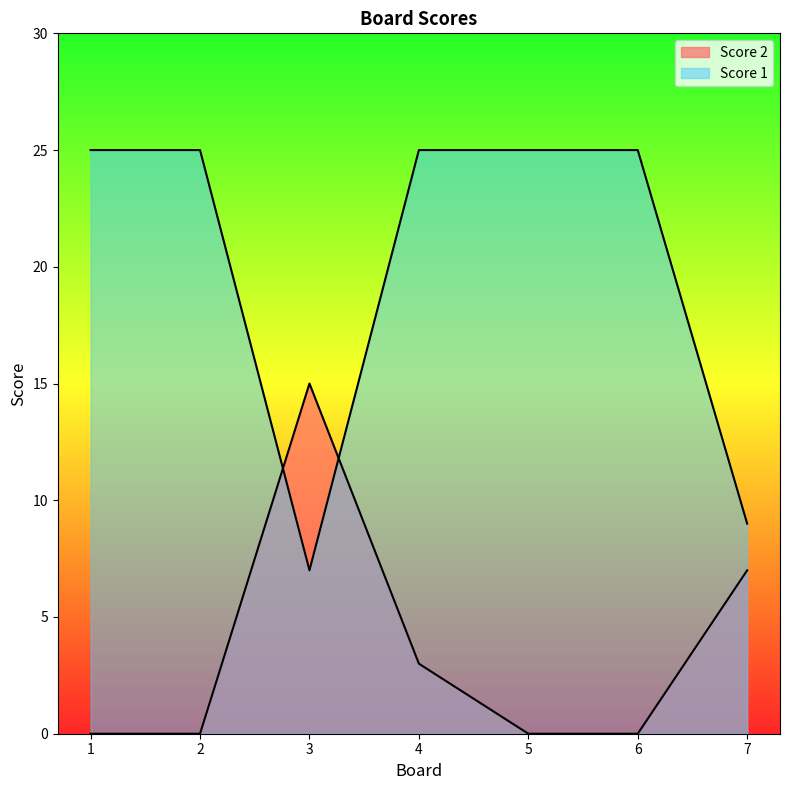

Which series has the largest total across all categories?

Score 1